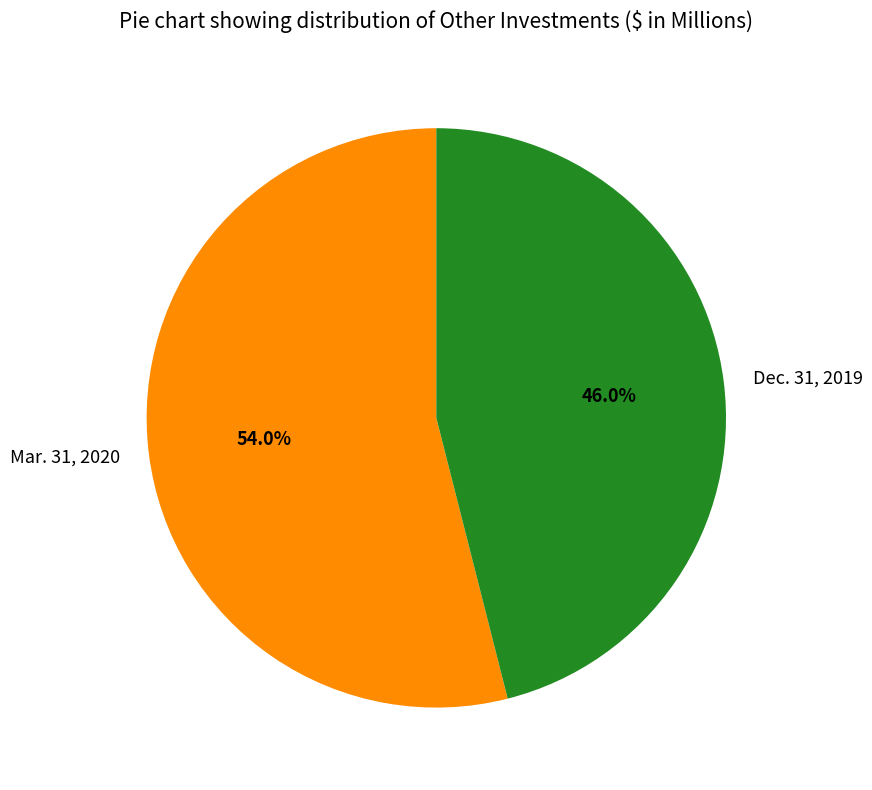

How many slices are in this pie chart?

2